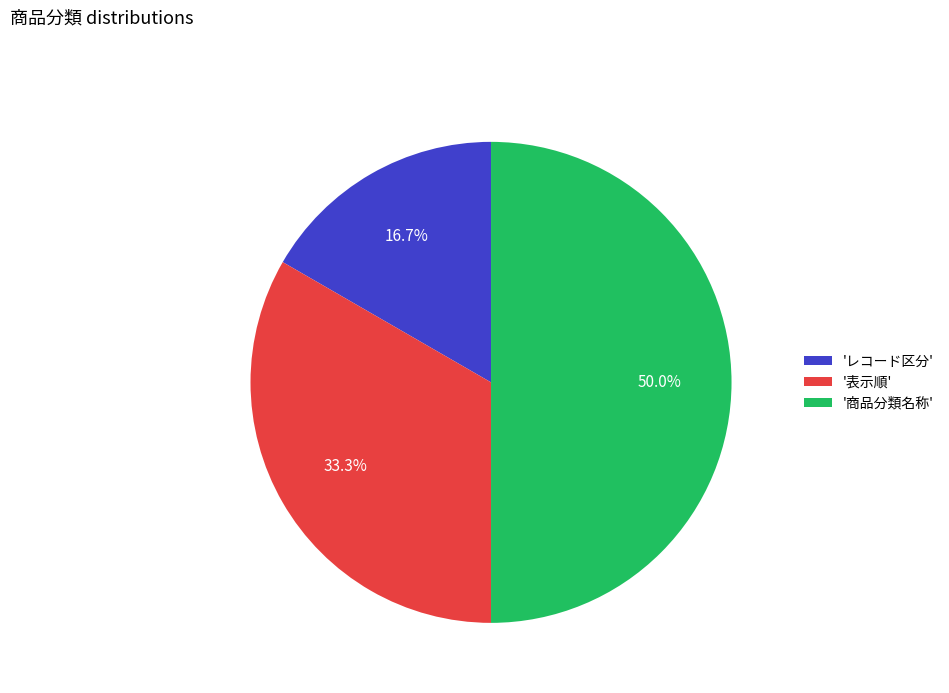

What is the smallest slice in the pie chart?

'レコード区分'